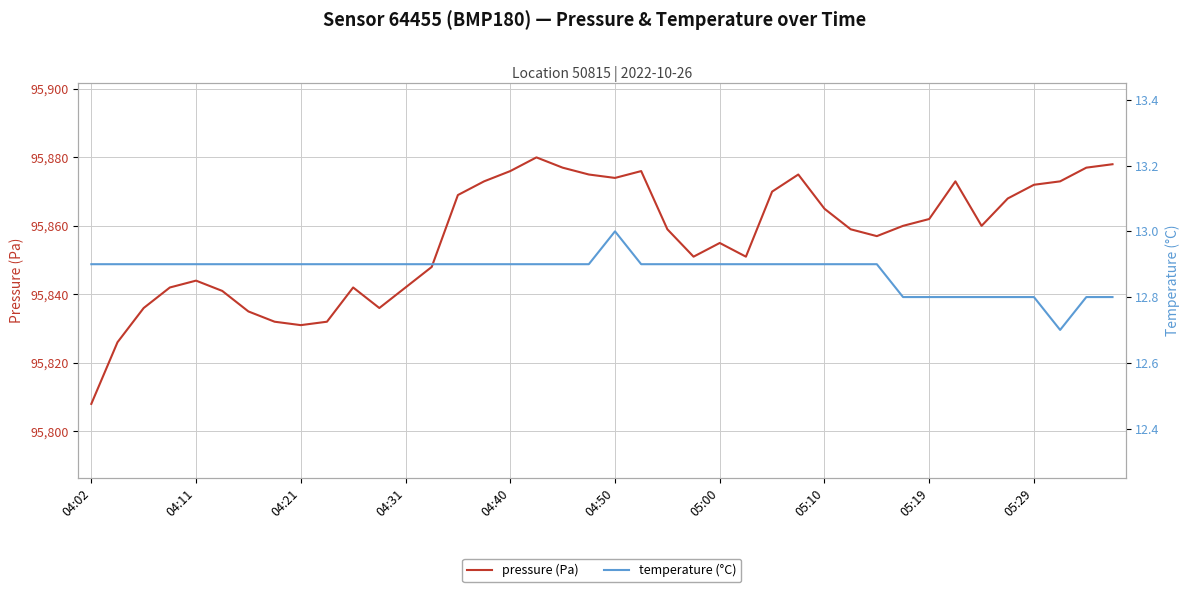

Does the chart display data point markers on the line(s)?

No